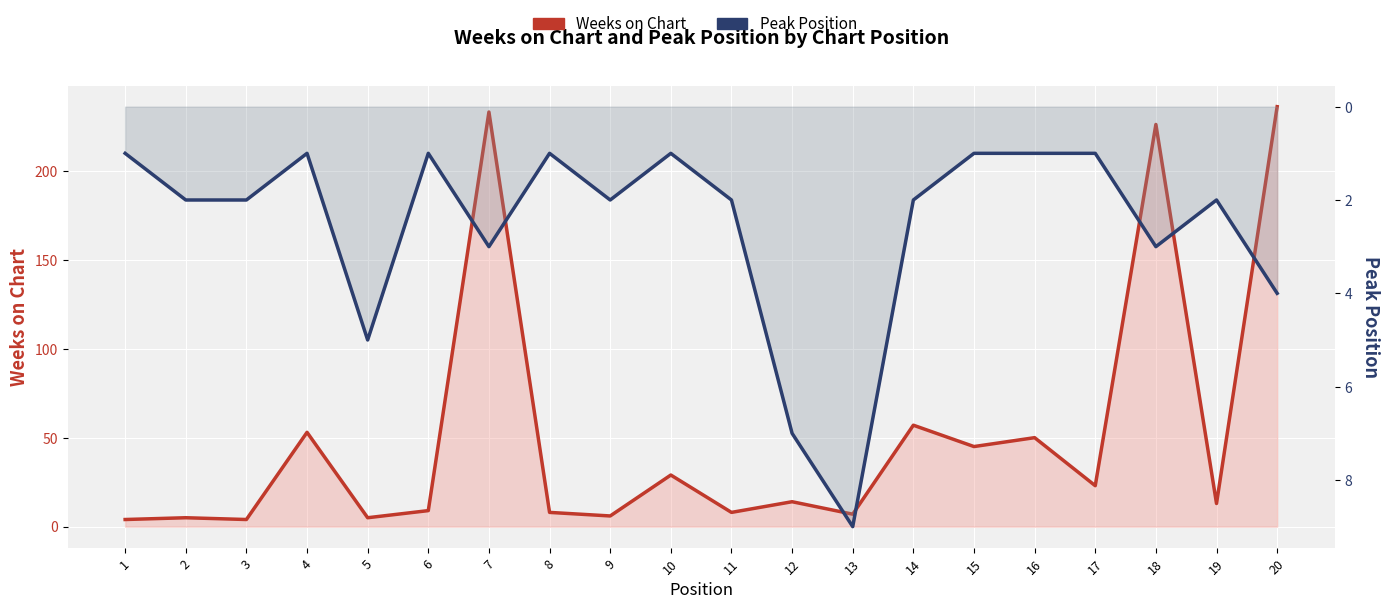

Which series has the largest total across all categories?

Weeks on Chart